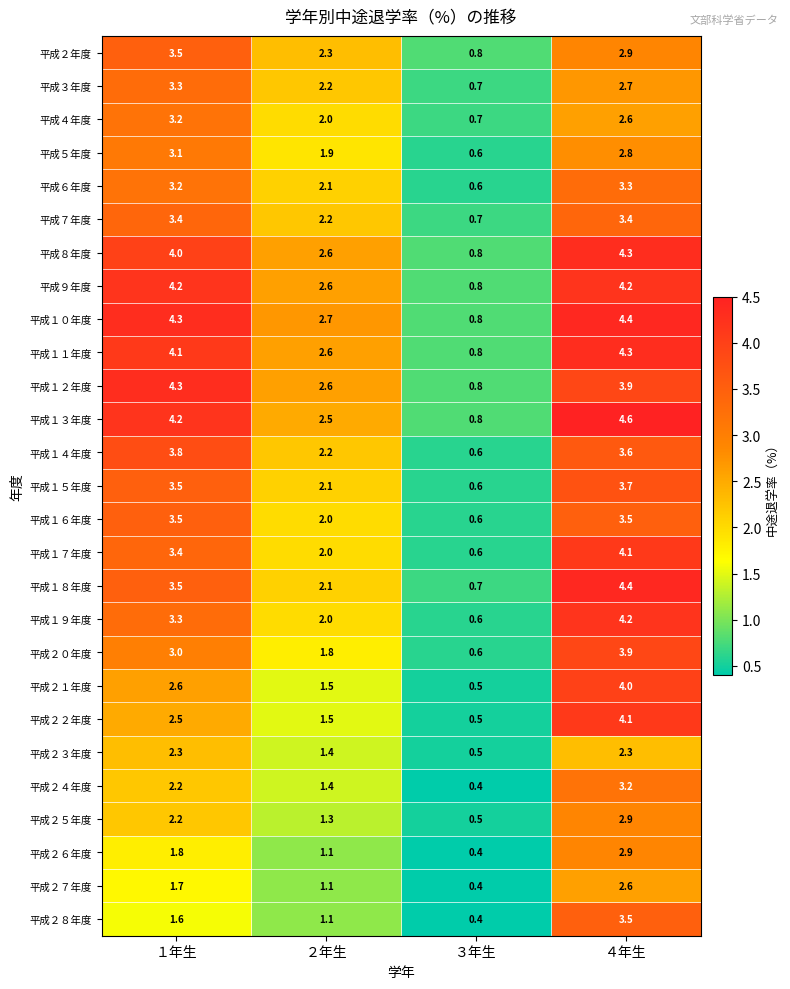

How many series are shown in this chart?

27